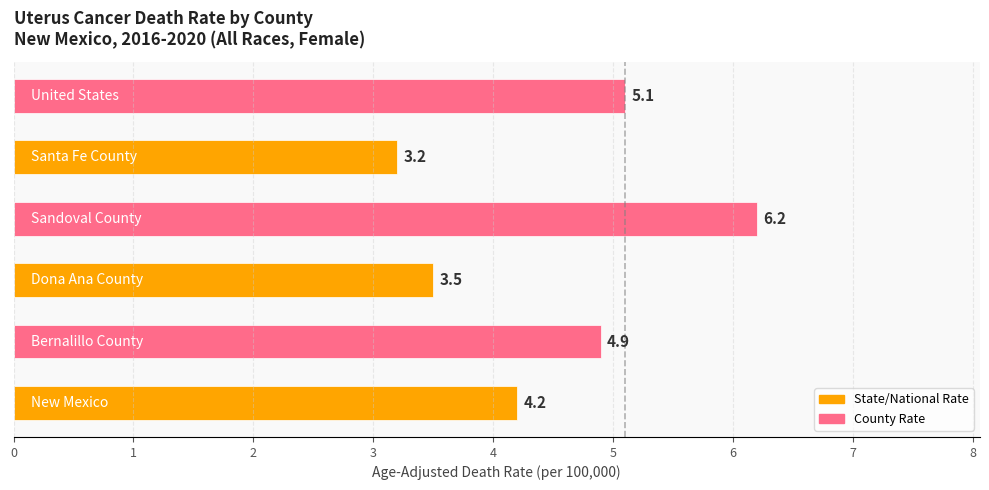

What is the maximum value shown in the chart?

6.2